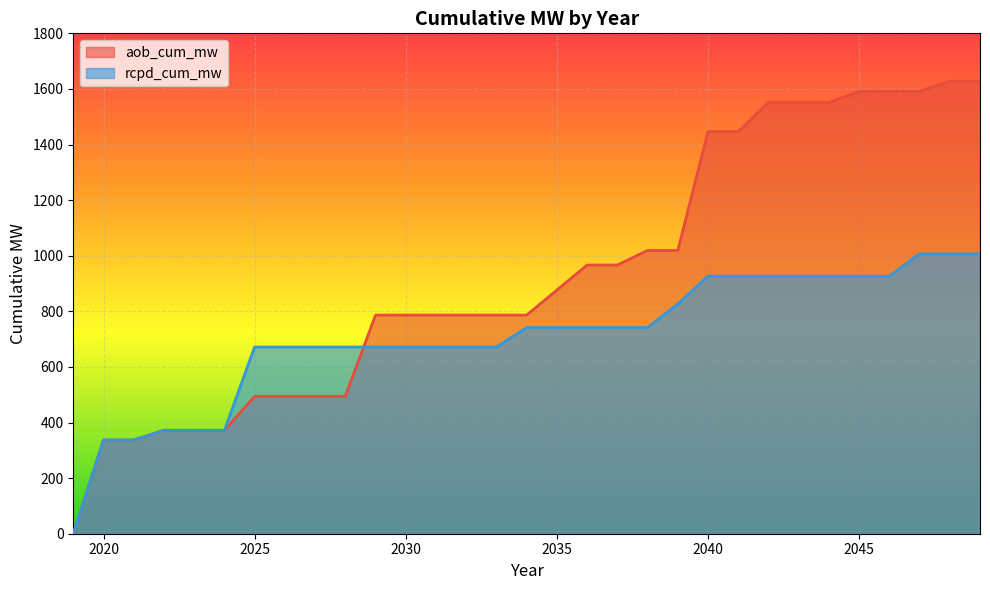

Is it true that aob_cum_mw equals 2071.2 at 2046?

False